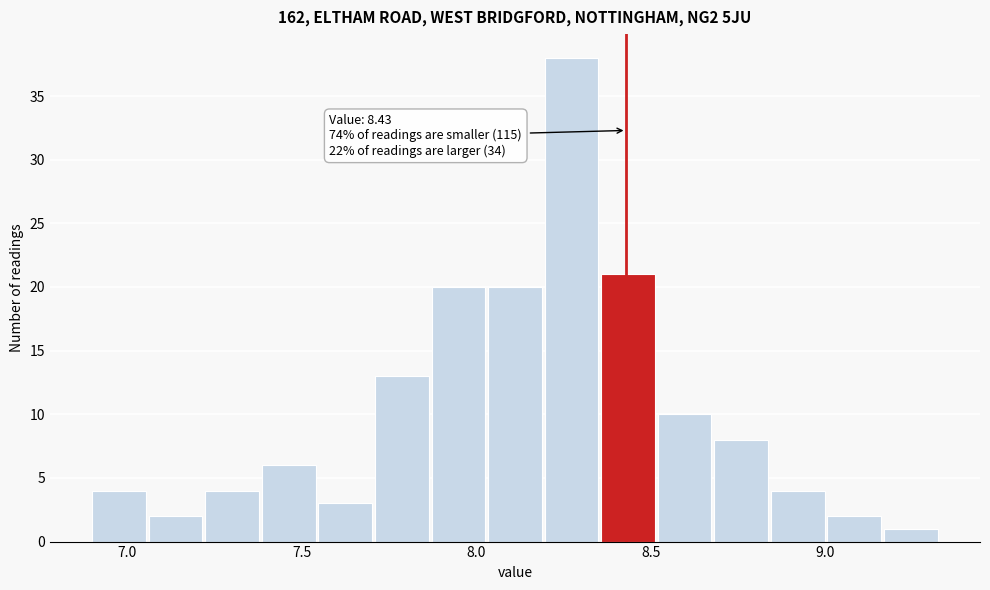

Around what value on the x-axis is the tallest bar? Give the approximate position of its centre, as read against the axis.

8.25